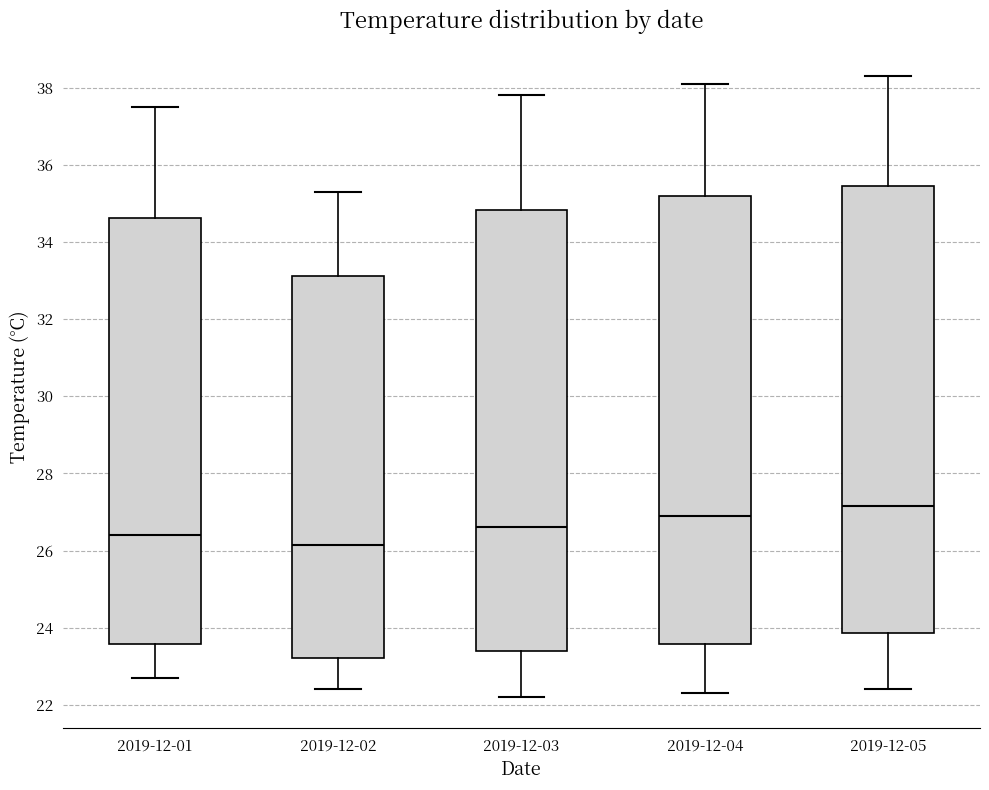

Reading left to right, read every box against the y-axis: the position of its median line, the range the box covers, and the ends of its whiskers. The values are not printed on the chart, so give them approximately, as read against the axis.

2019-12-01: median 26.4, box 23.6 to 34.6, whiskers 22.8 to 37.6
2019-12-02: median 26.2, box 23.2 to 33.2, whiskers 22.4 to 35.4
2019-12-03: median 26.6, box 23.4 to 34.8, whiskers 22.2 to 37.8
2019-12-04: median 27.0, box 23.6 to 35.2, whiskers 22.4 to 38.2
2019-12-05: median 27.2, box 23.8 to 35.4, whiskers 22.4 to 38.4